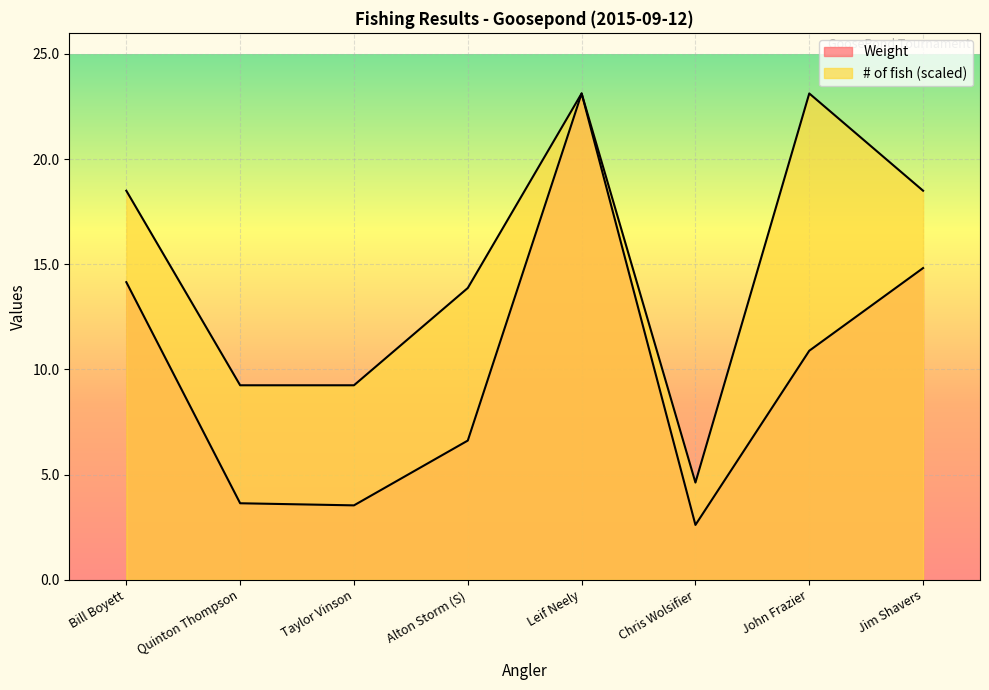

What is the sum of all Weight values?

79.4